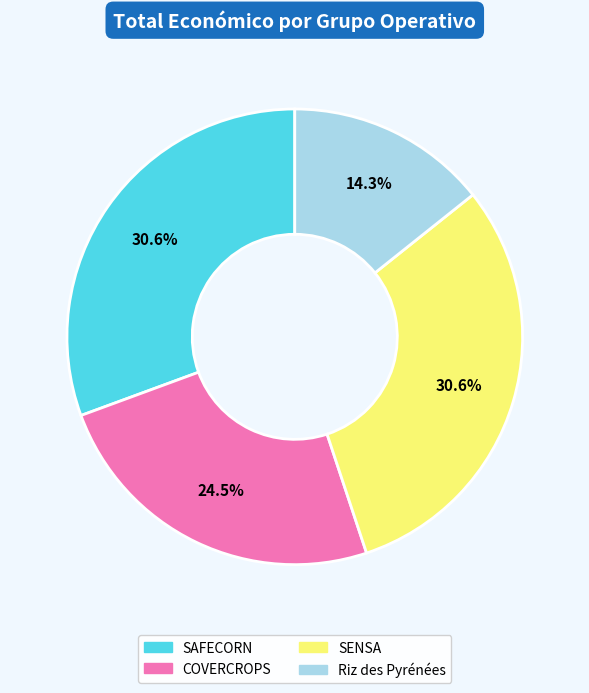

Count the number of slices in the pie.

4